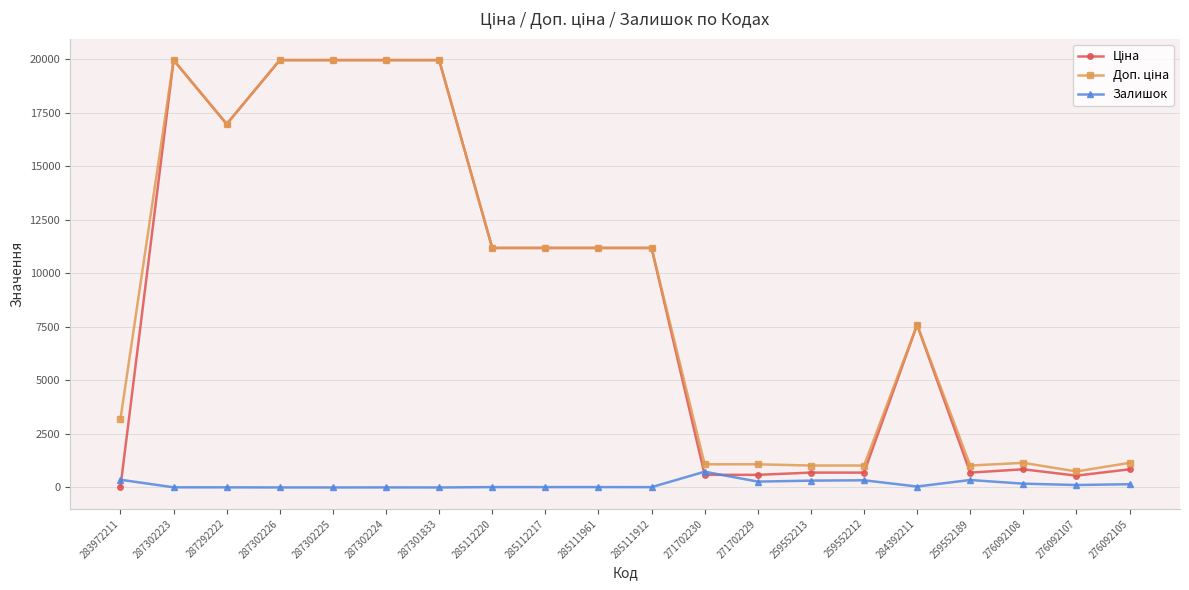

At how many categories does at least one series exceed 3363?

11